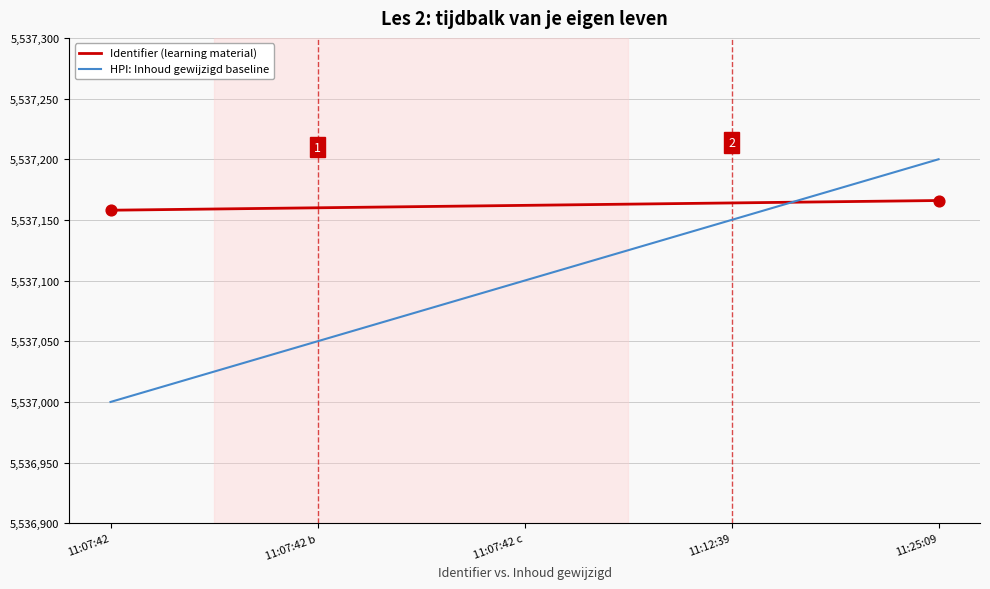

Which series has the largest range (max minus min)?

HPI: Inhoud gewijzigd baseline